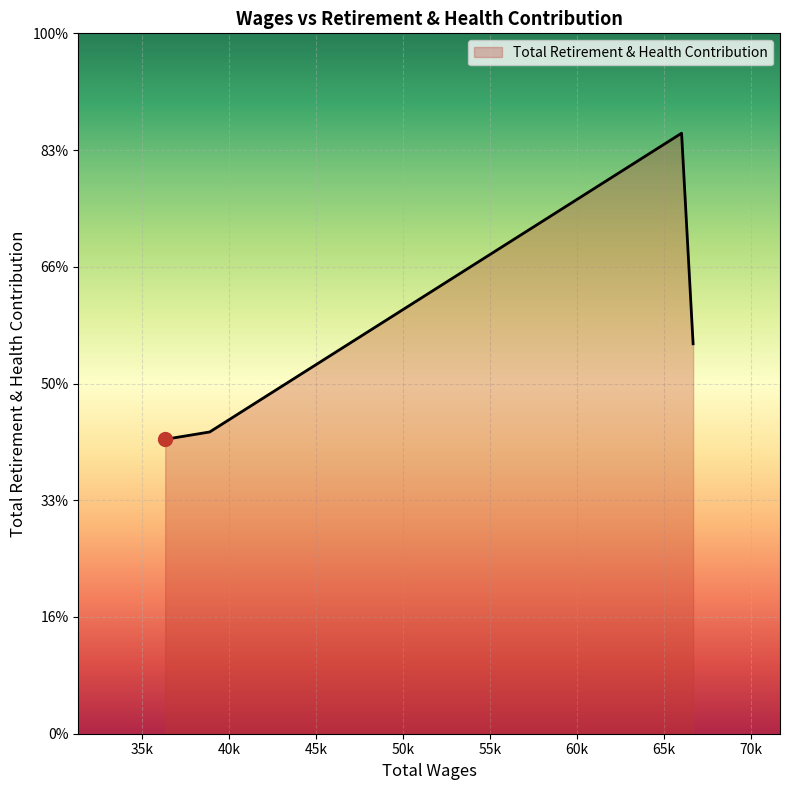

Does the chart have visible grid lines?

Yes